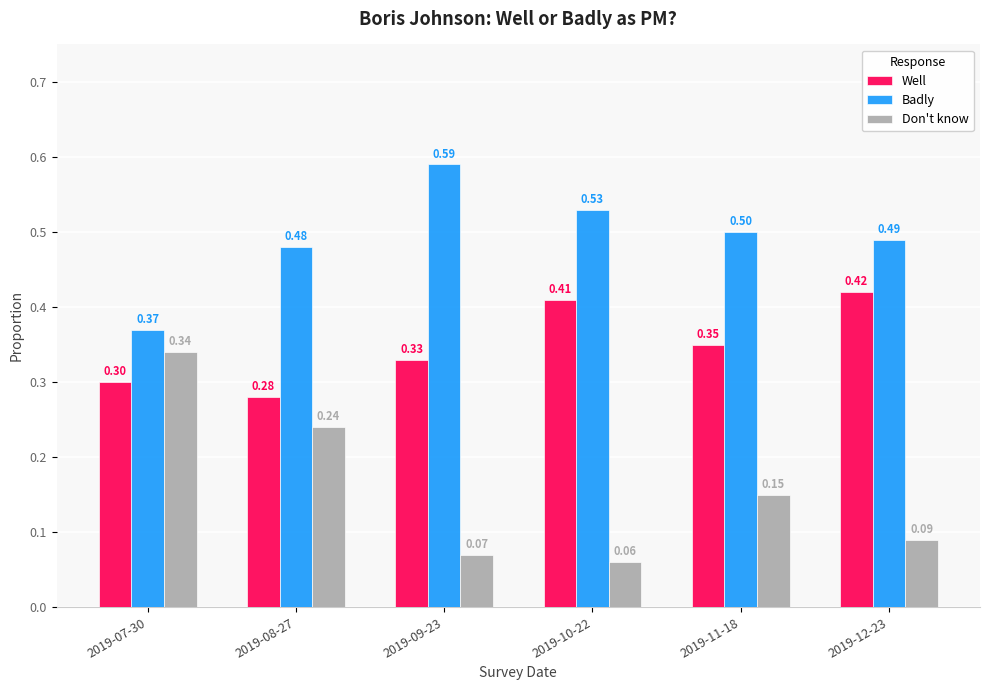

What is the label of the 5th bar from the right?

2019-08-27